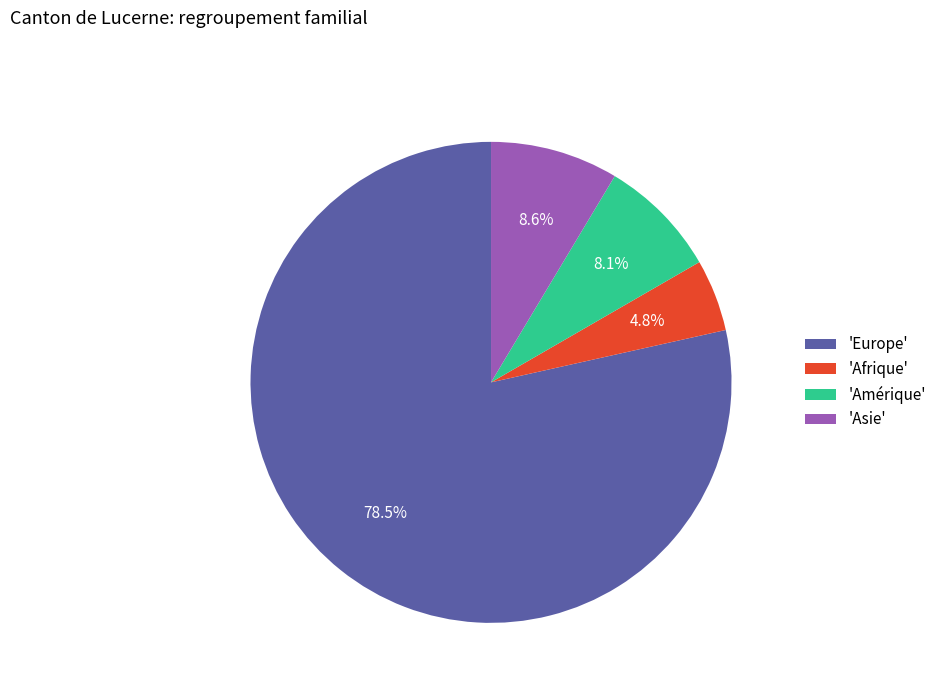

Which category has the biggest portion of the pie?

'Europe'